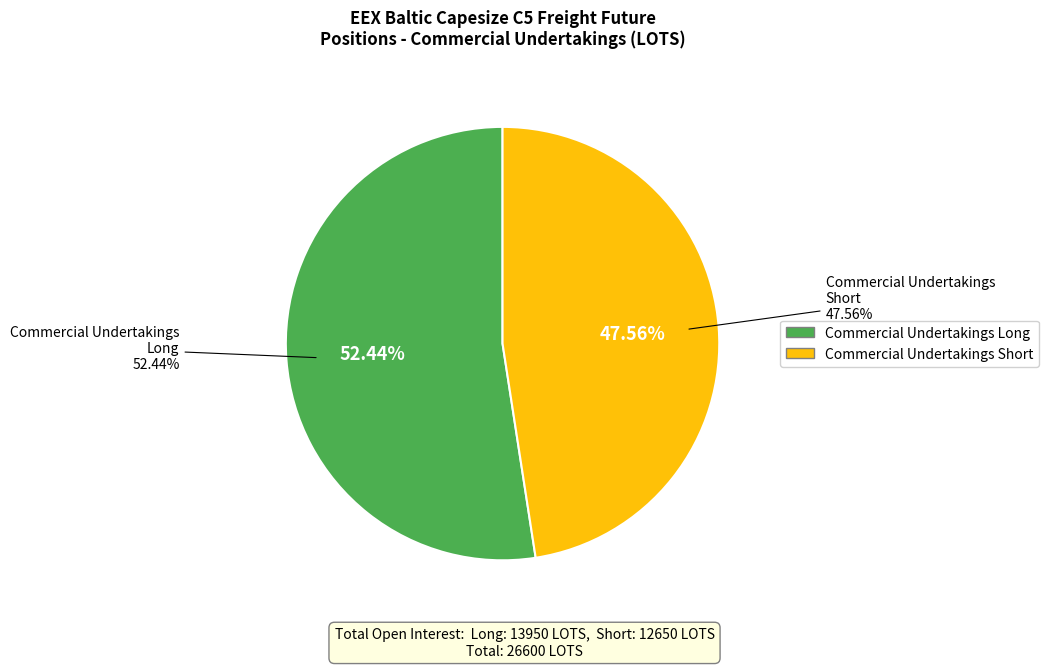

Is there a majority slice in this chart?

Yes